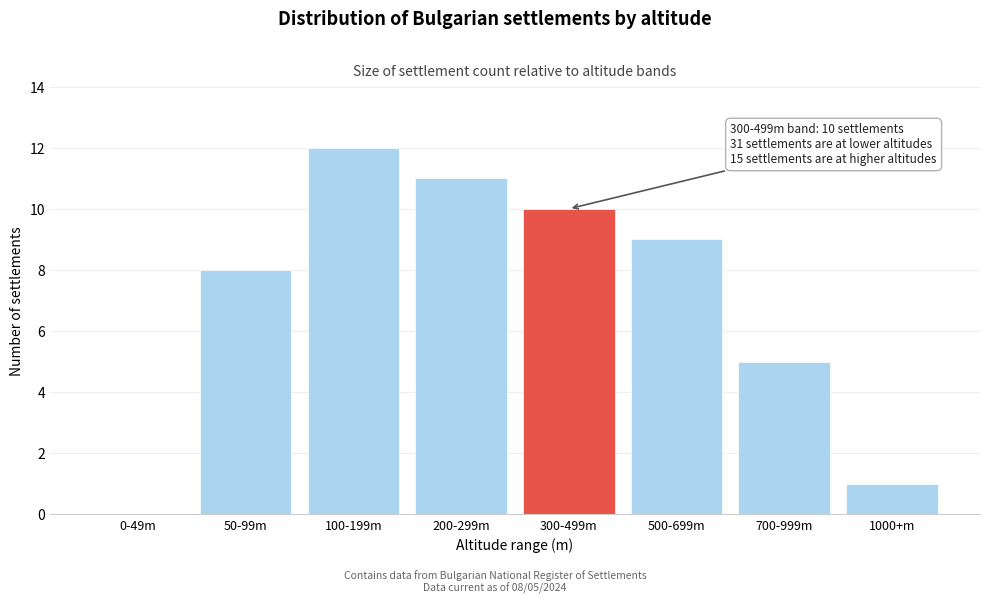

Reading left to right, extract all data points from this chart.

0-49m=0	50-99m=8	100-199m=12	200-299m=11	300-499m=10	500-699m=9	700-999m=5	1000+m=1